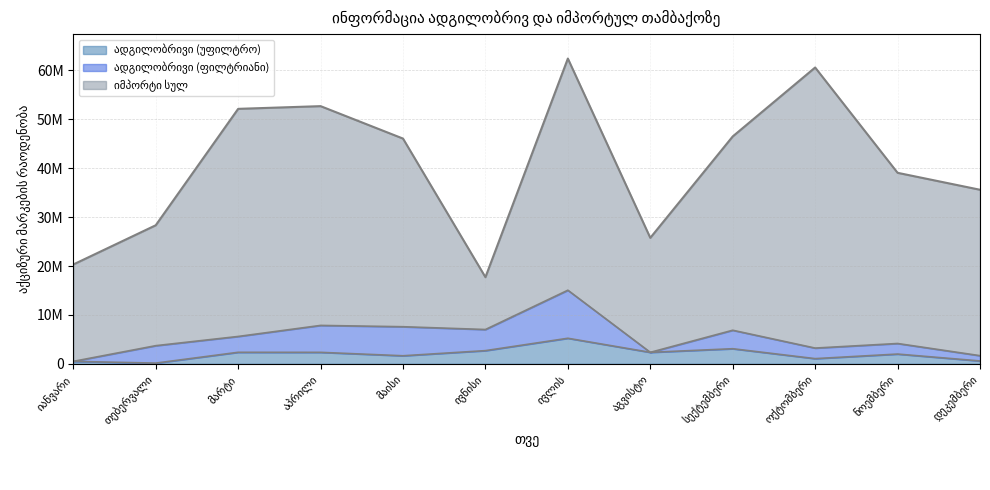

Which category has the lowest value in the ადგილობრივი (უფილტრო) series?

თებერვალი